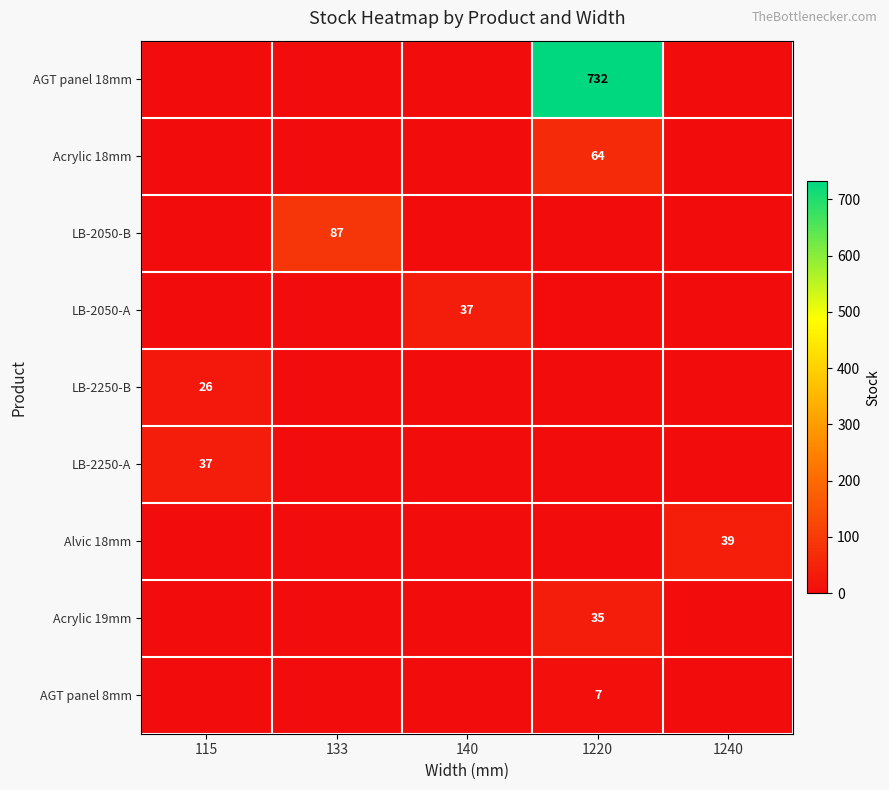

The LB-2250-В series shows 43 at 115. True or false?

False